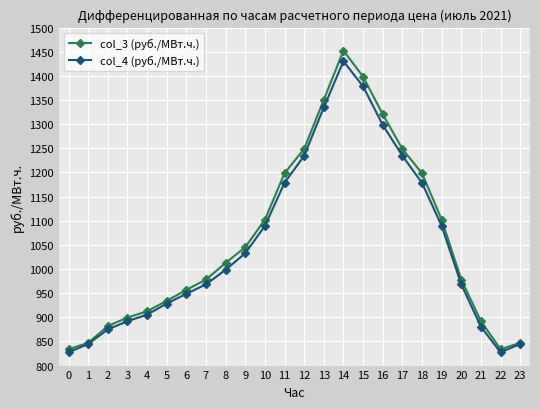

What is the average value of the col_3 (руб./МВт.ч.) series?

1061.4